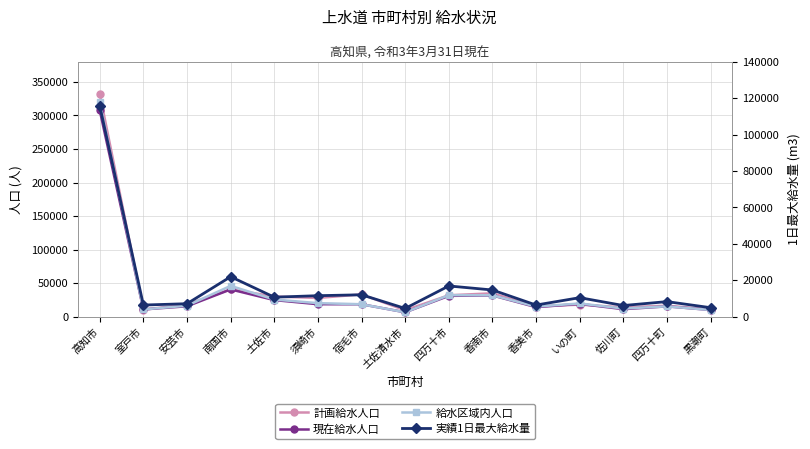

What position from the left is 黒潮町?

15